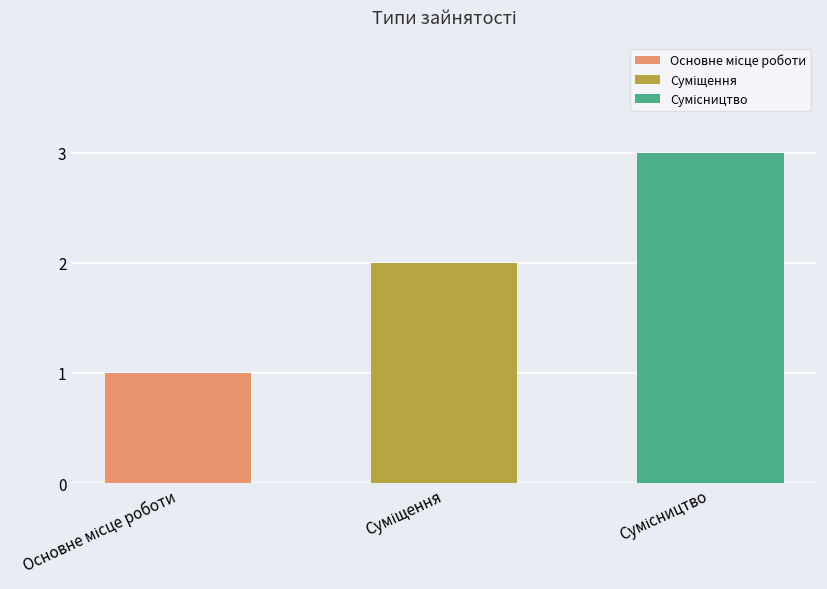

Between Суміщення and Сумісництво, which is larger?

Сумісництво